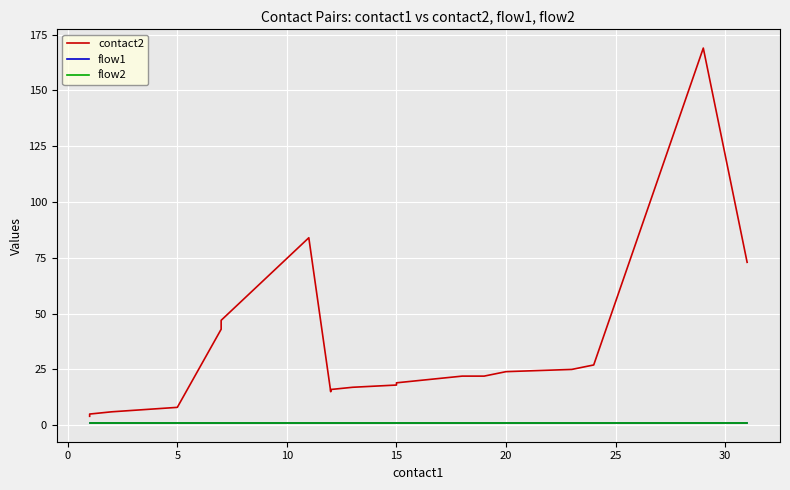

What is the highest value of the flow1 series?

1